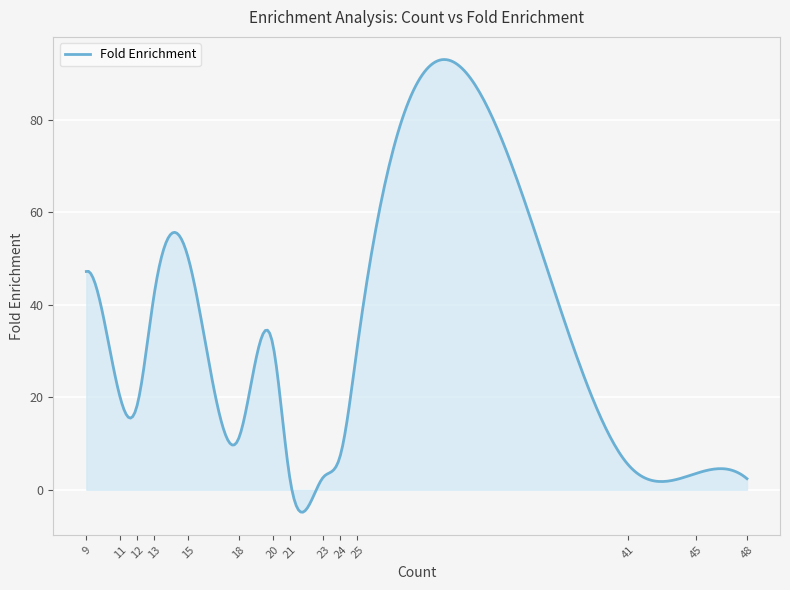

What is the difference between the maximum and minimum values?

97.9